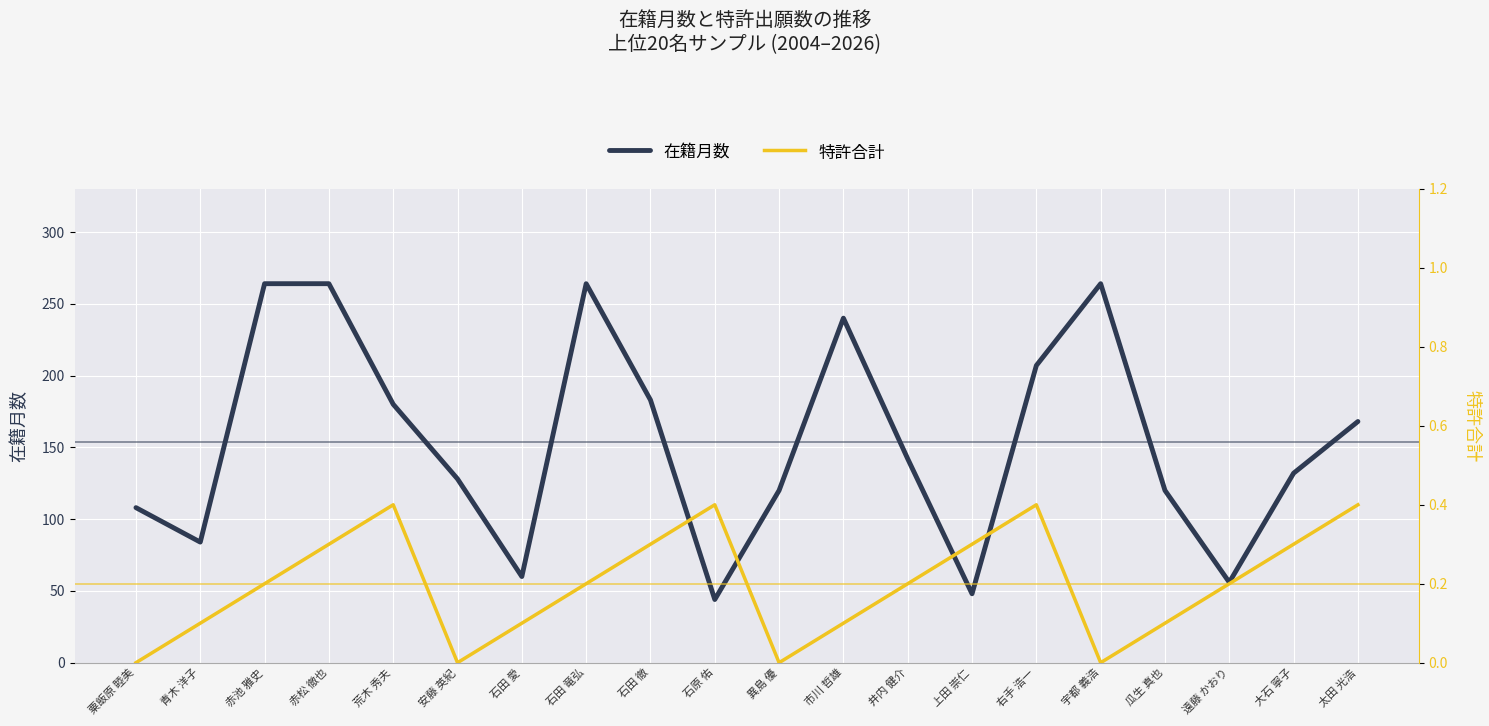

Which category has the lowest value in the 特許合計 series?

粟飯原 睦美